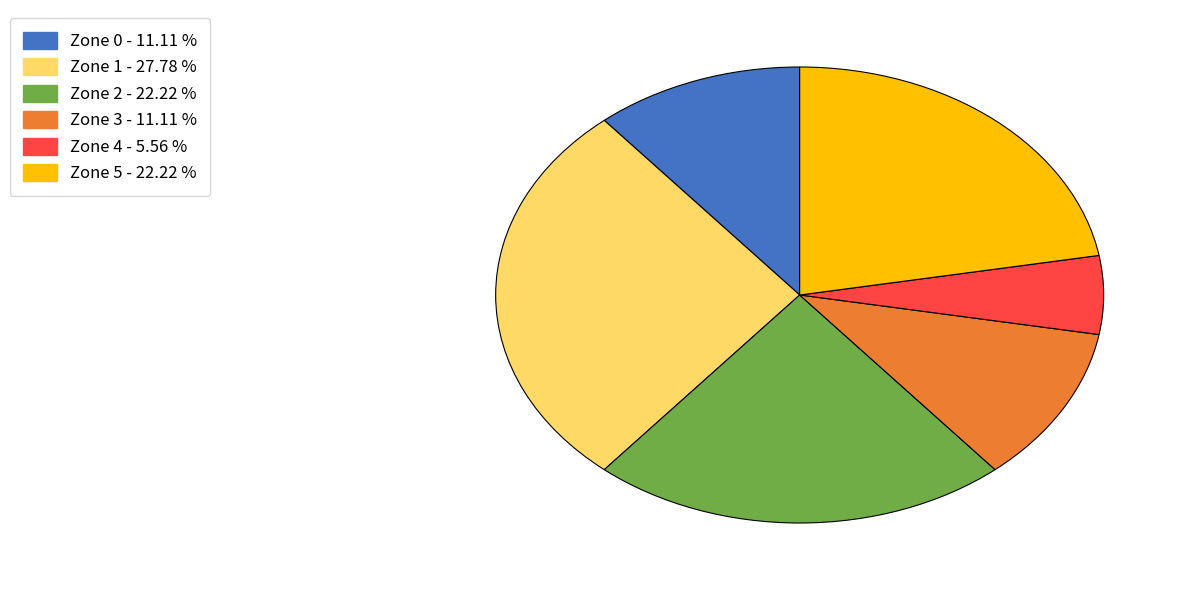

Combined, do Zone 5 and Zone 4 account for over 50%?

No